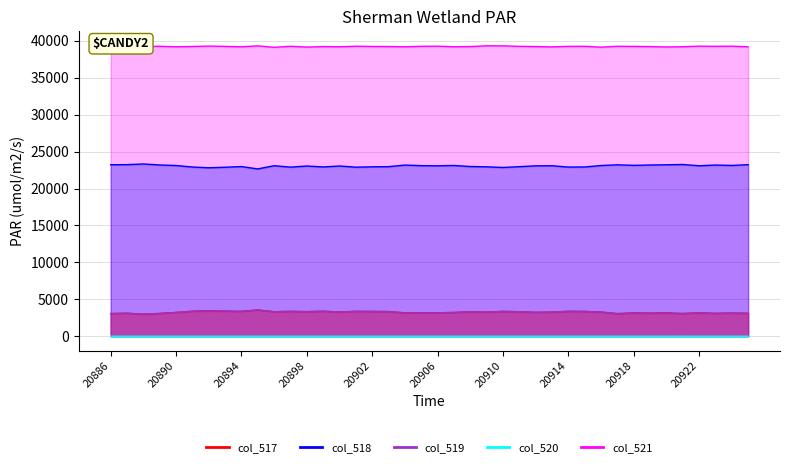

At which category does col_520 reach its first local peak?

20894